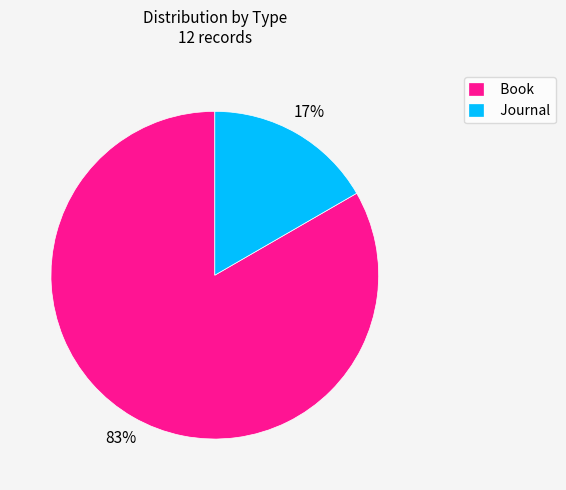

Count the number of slices in the pie.

2